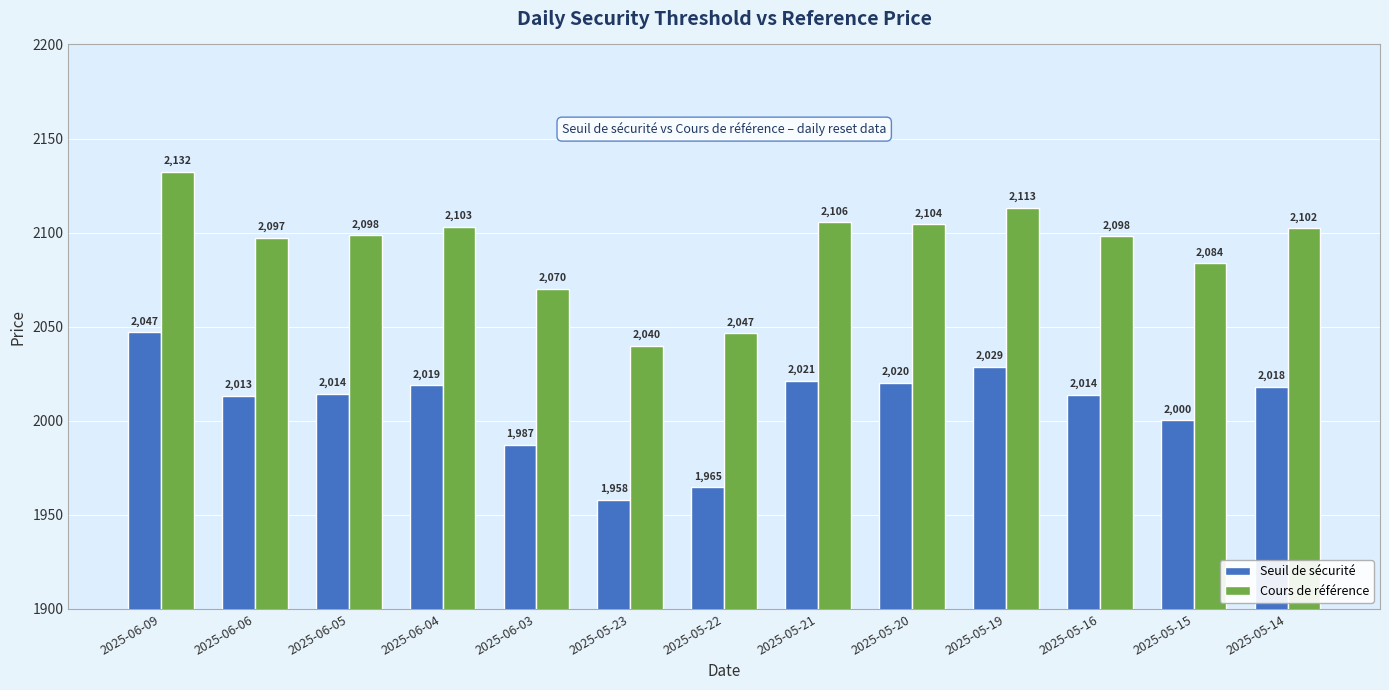

What is the sum of the Seuil de sécurité values at 2025-05-19 and 2025-06-04?

4047.5